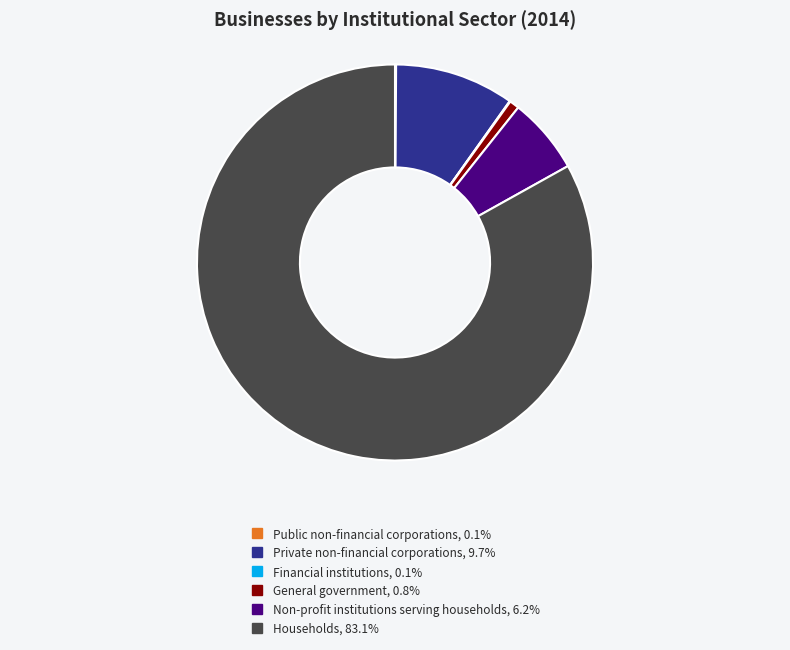

Which category accounts for the majority?

Households